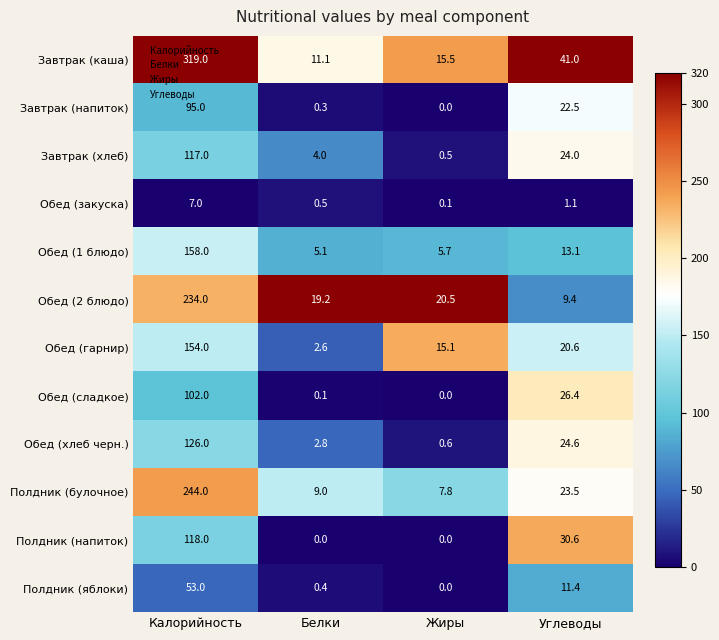

Which series has the widest spread of values?

Завтрак (каша)